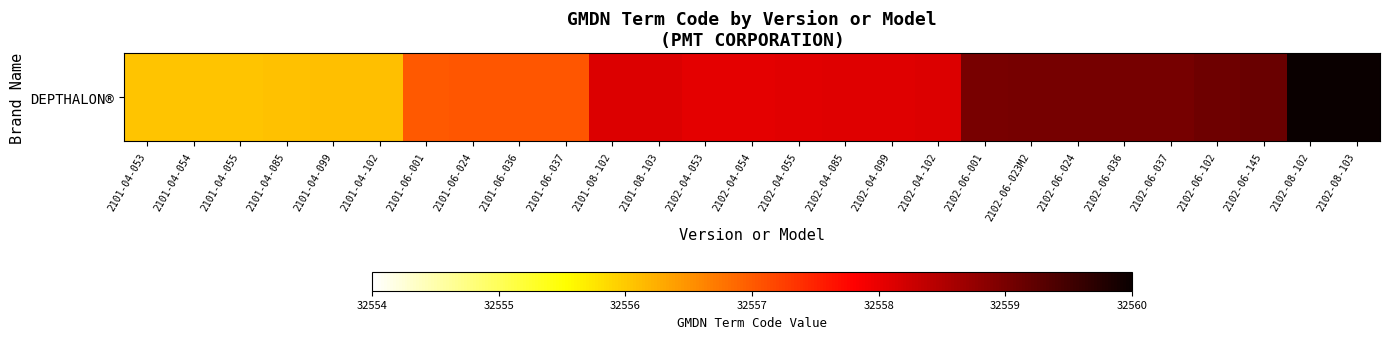

The chart shows a value of 32557.0 at 2101-06-024. True or false?

True